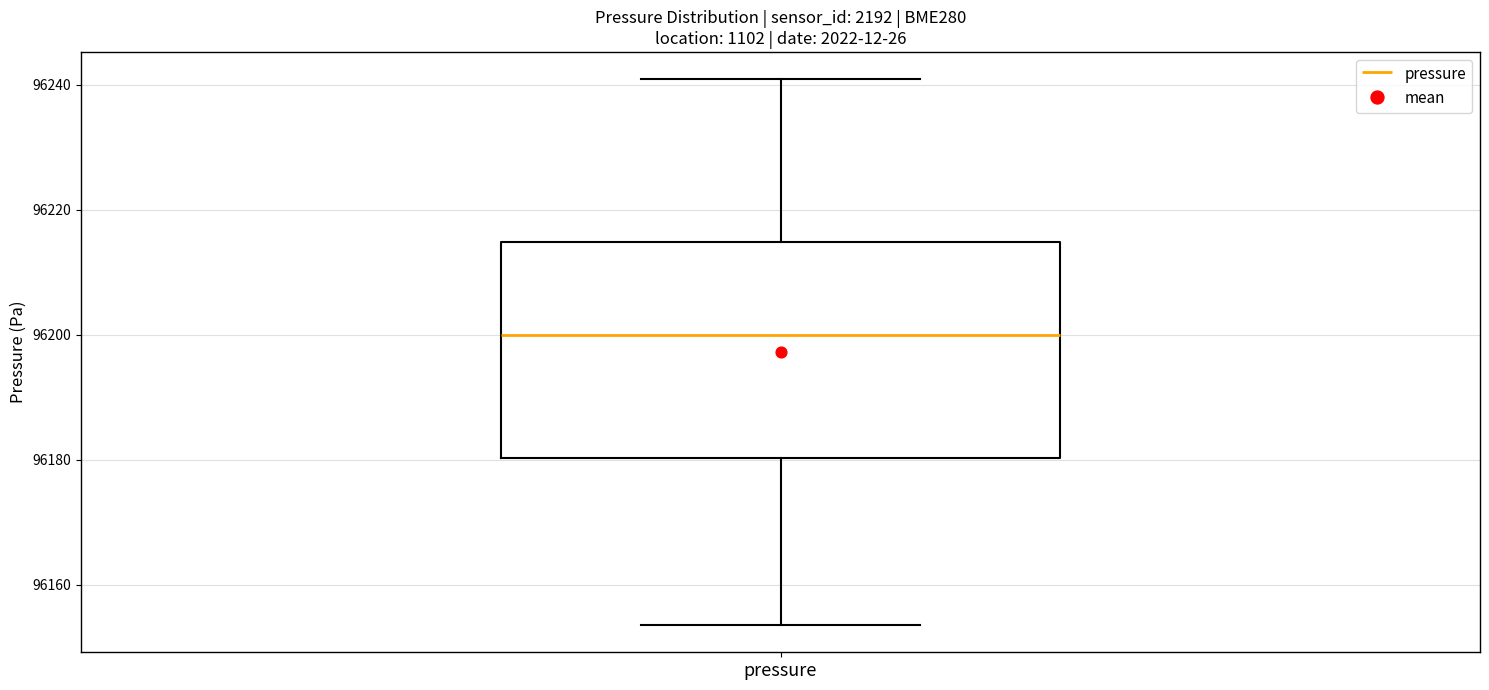

Transcribe this box plot: give where the median line is, the range the box spans, and where the two whiskers end, as read against the y-axis. The values are not printed on the chart, so give them approximately, as read against the axis.

median 96200, box 96180 to 96214, whiskers 96154 to 96240